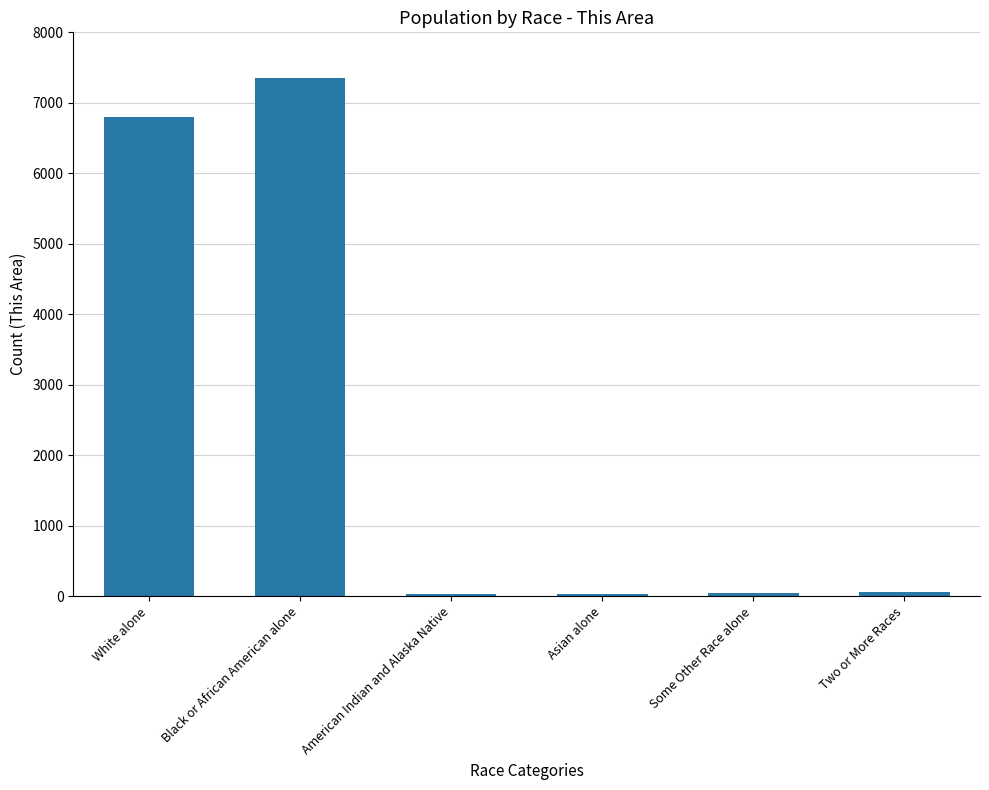

What is the average value?

2386